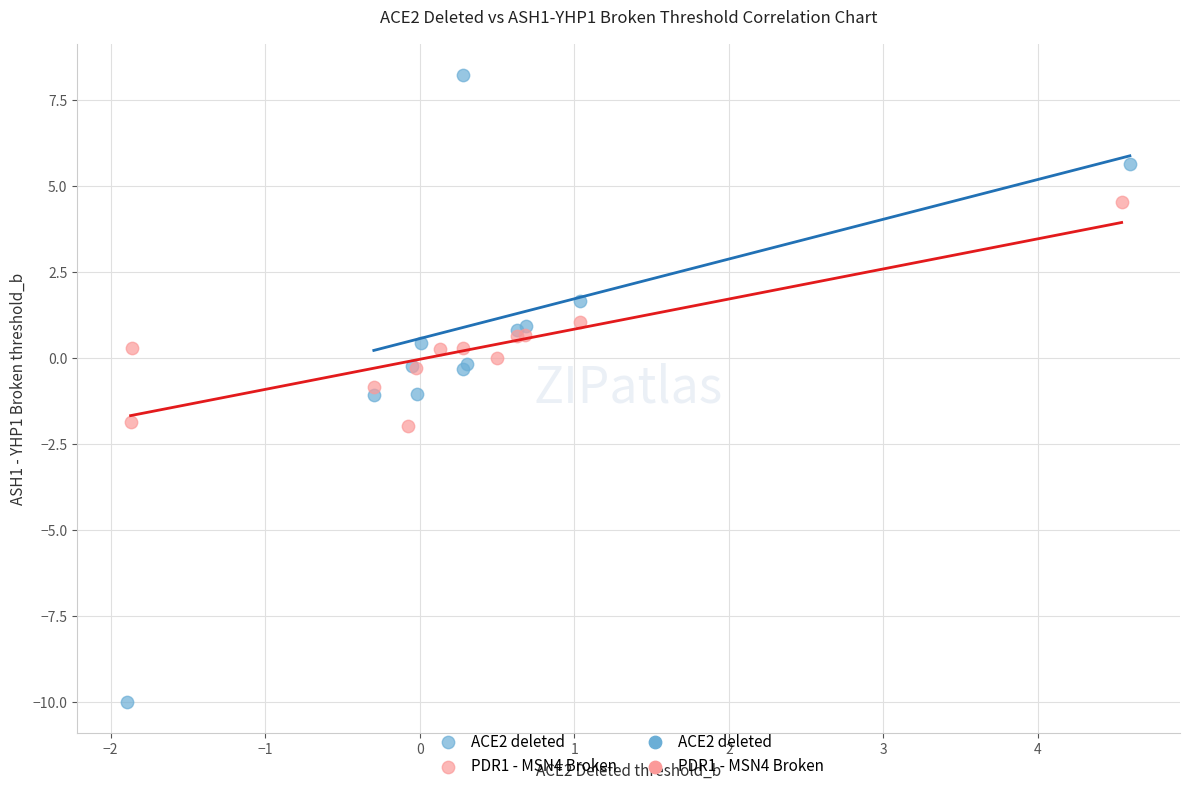

Which series has the widest spread of Y values?

ACE2 deleted